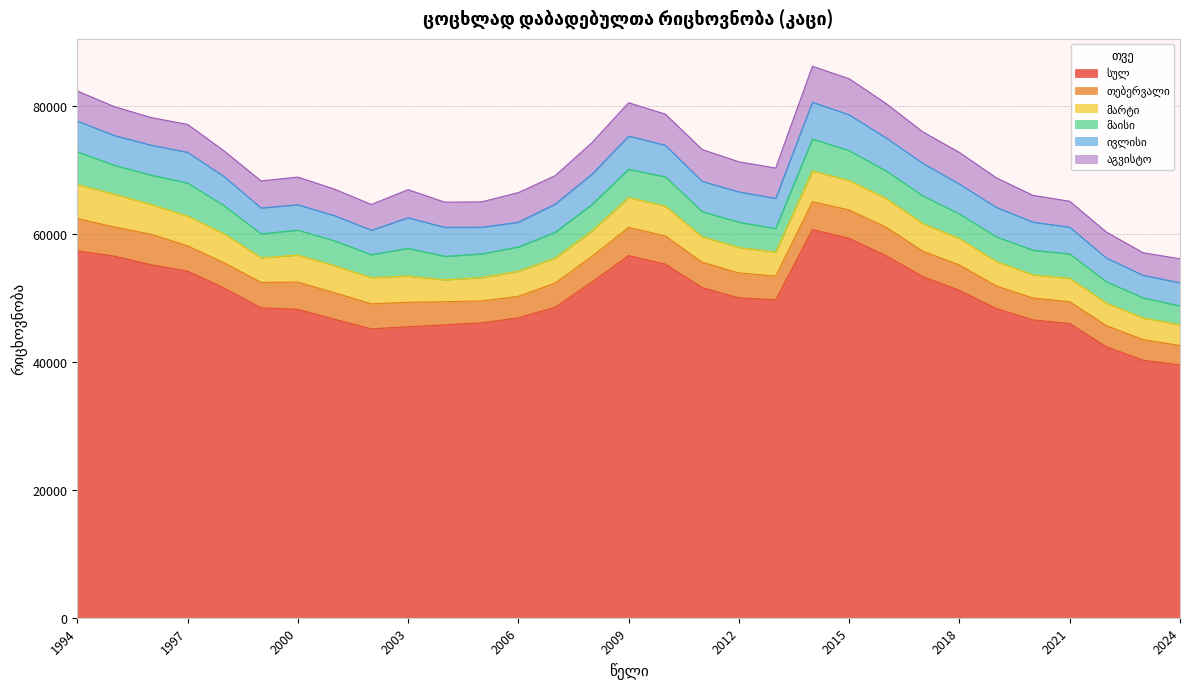

Is it true that თებერვალი equals 3889 at 2012?

True